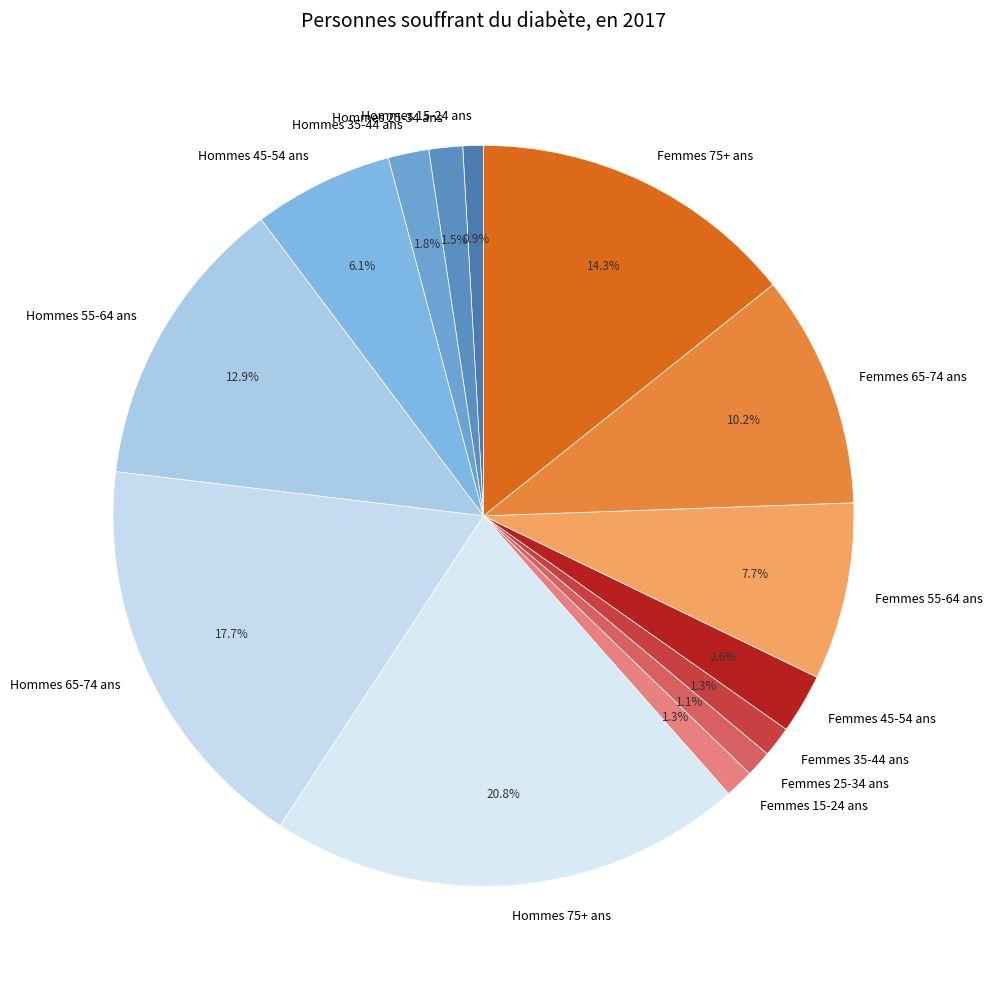

Approximately how many times larger is the value at Femmes 55-64 ans compared to Femmes 65-74 ans?

0.8